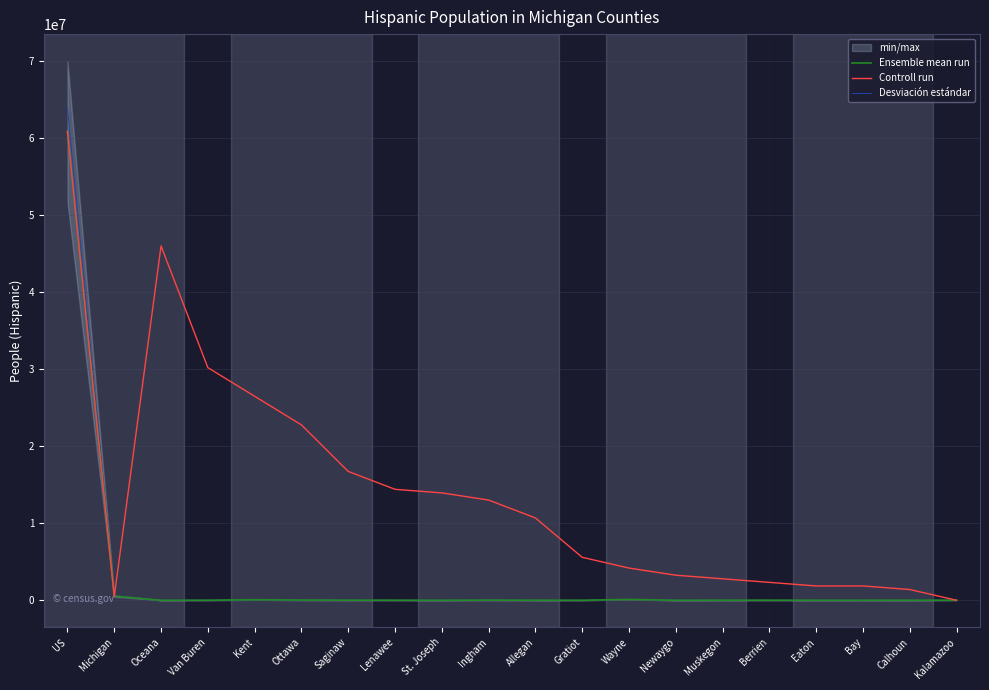

Is it true that Ensemble mean run equals 1831.6 at Bay?

False